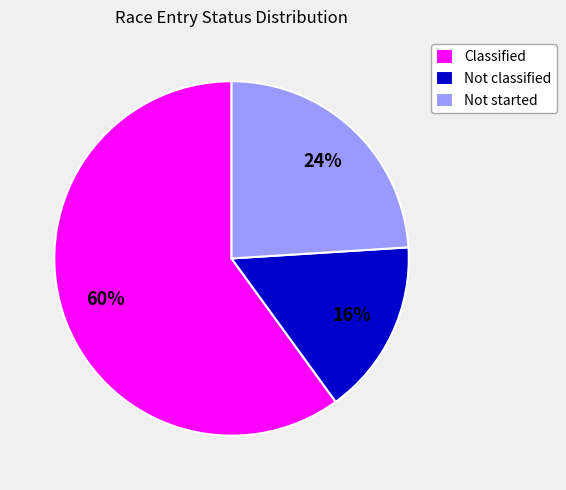

Which category accounts for the majority?

Classified